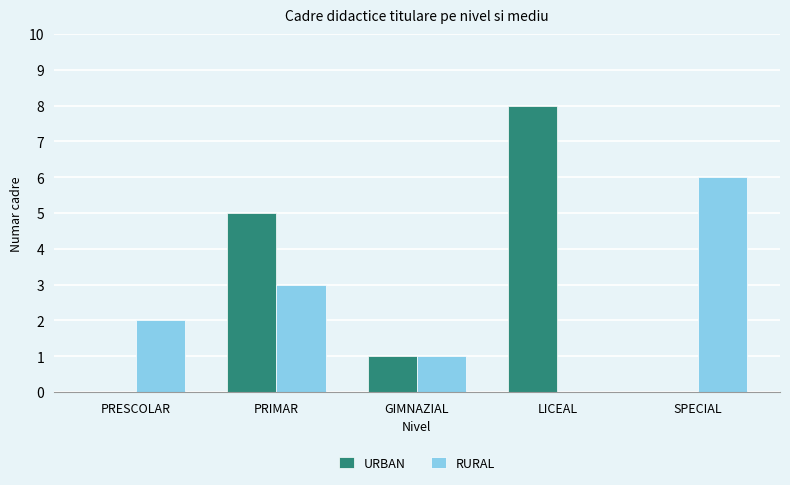

Is it true that RURAL equals 6 at SPECIAL?

True